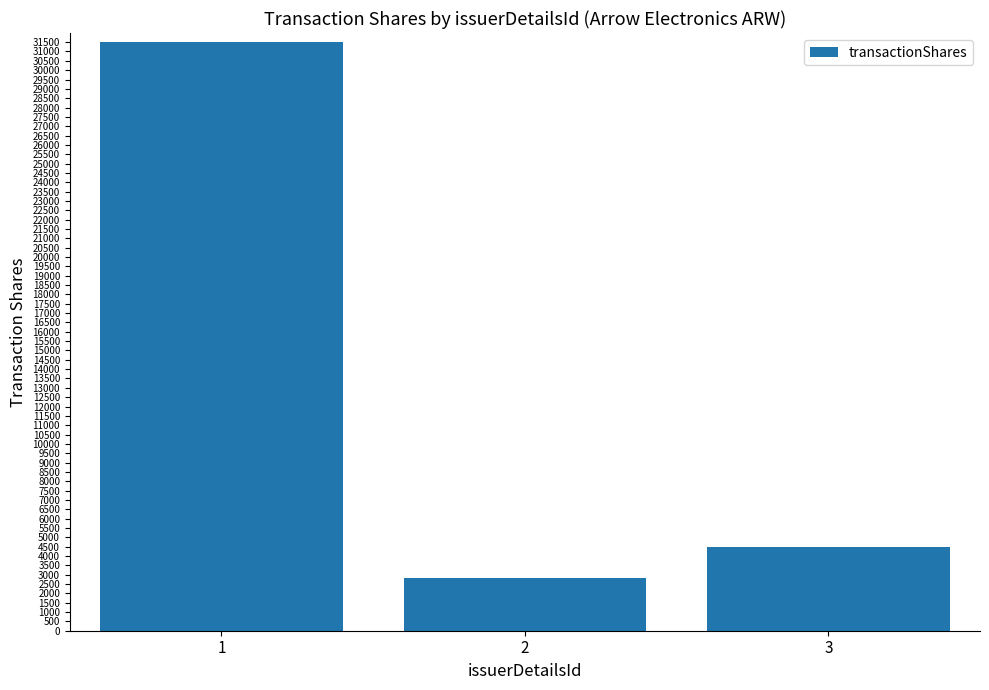

Rank the categories by value from lowest to highest.

2, 3, 1